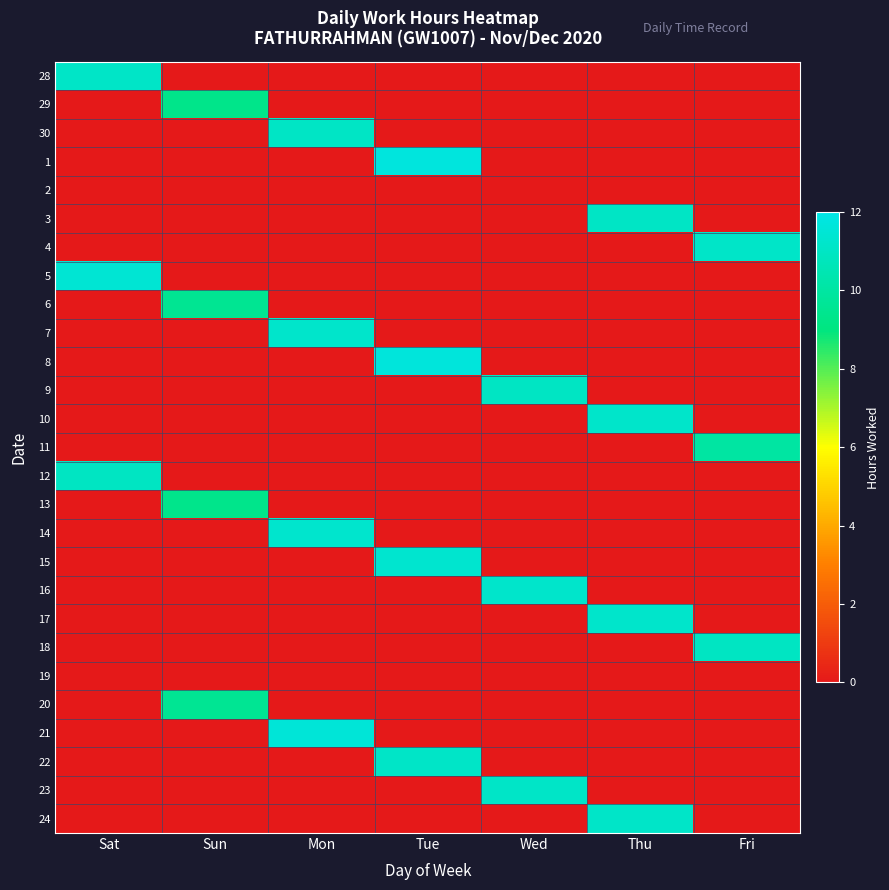

Between Fri and Sat, which is larger?

Sat